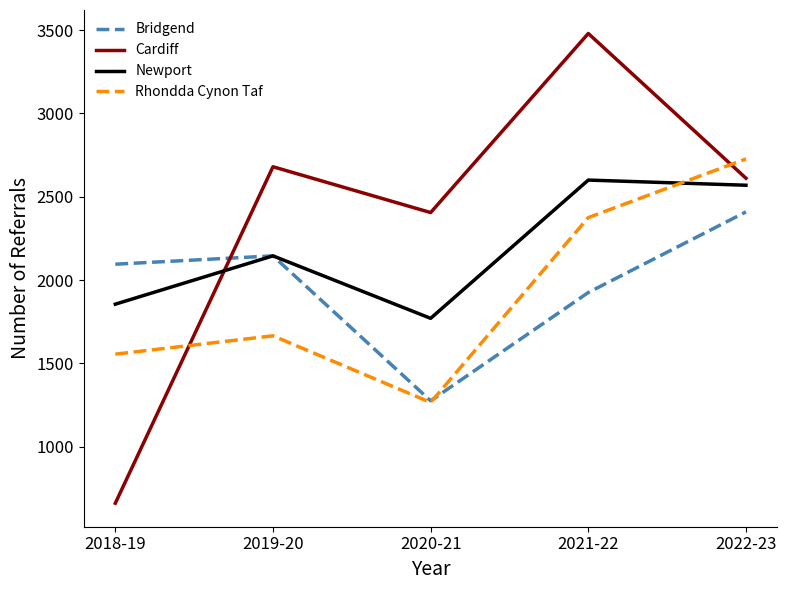

Between 2019-20 and 2021-22, which series saw the biggest shift?

Cardiff